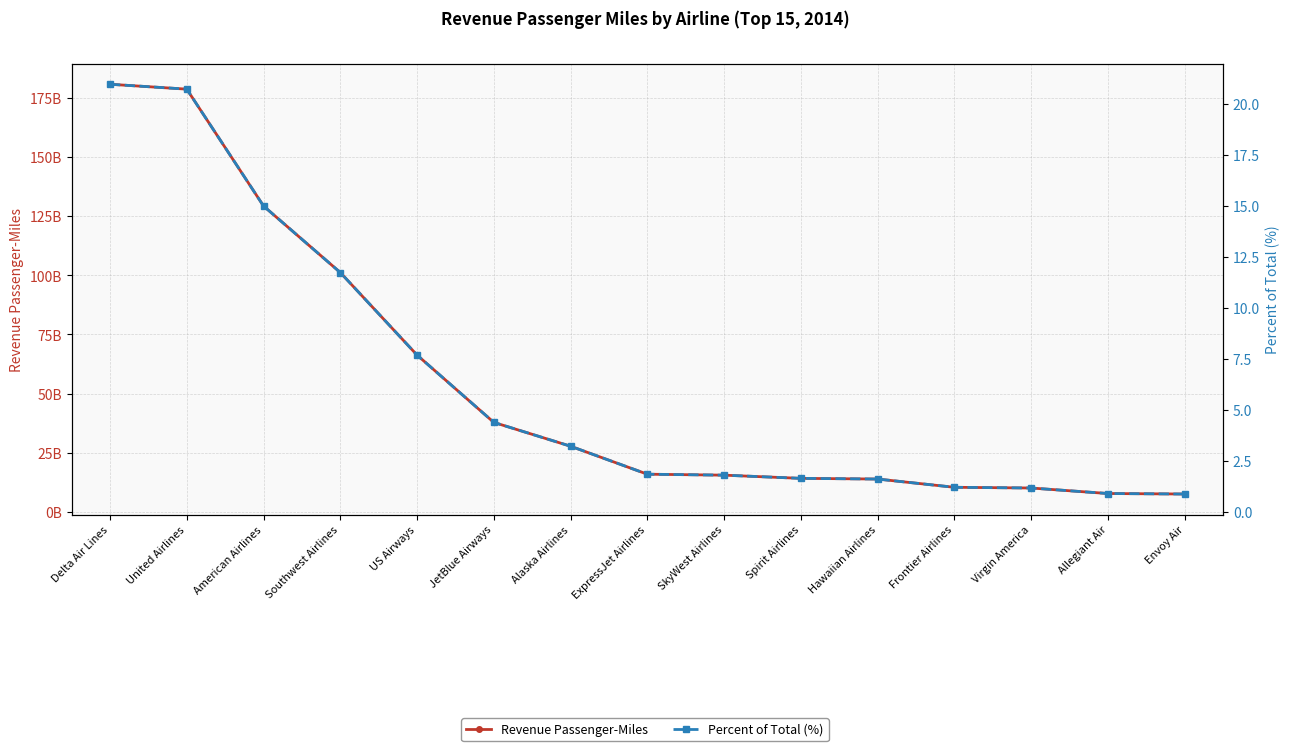

Where is Revenue Passenger-Miles nearest to the value 94140904788?

Southwest Airlines